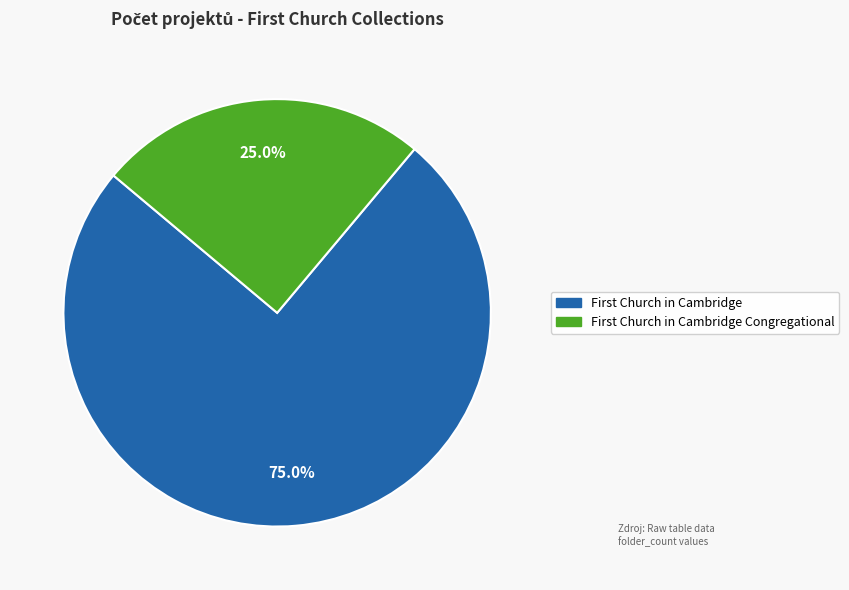

To the nearest percent, what is the difference between the largest and smallest slice percentages?

50%